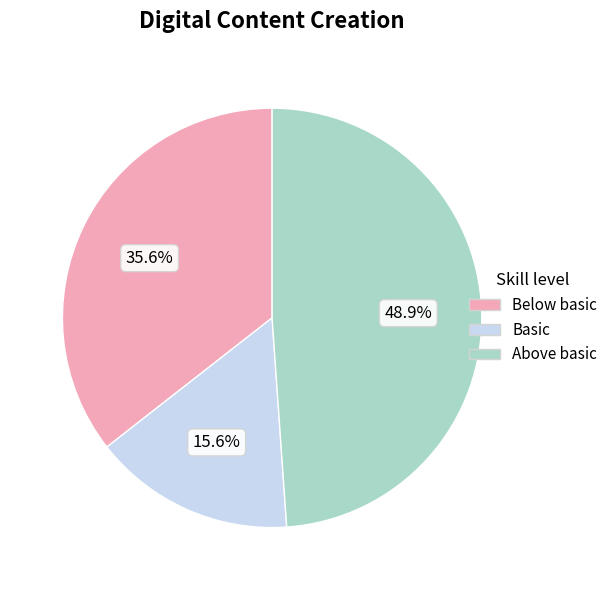

How many segments does this pie chart have?

3